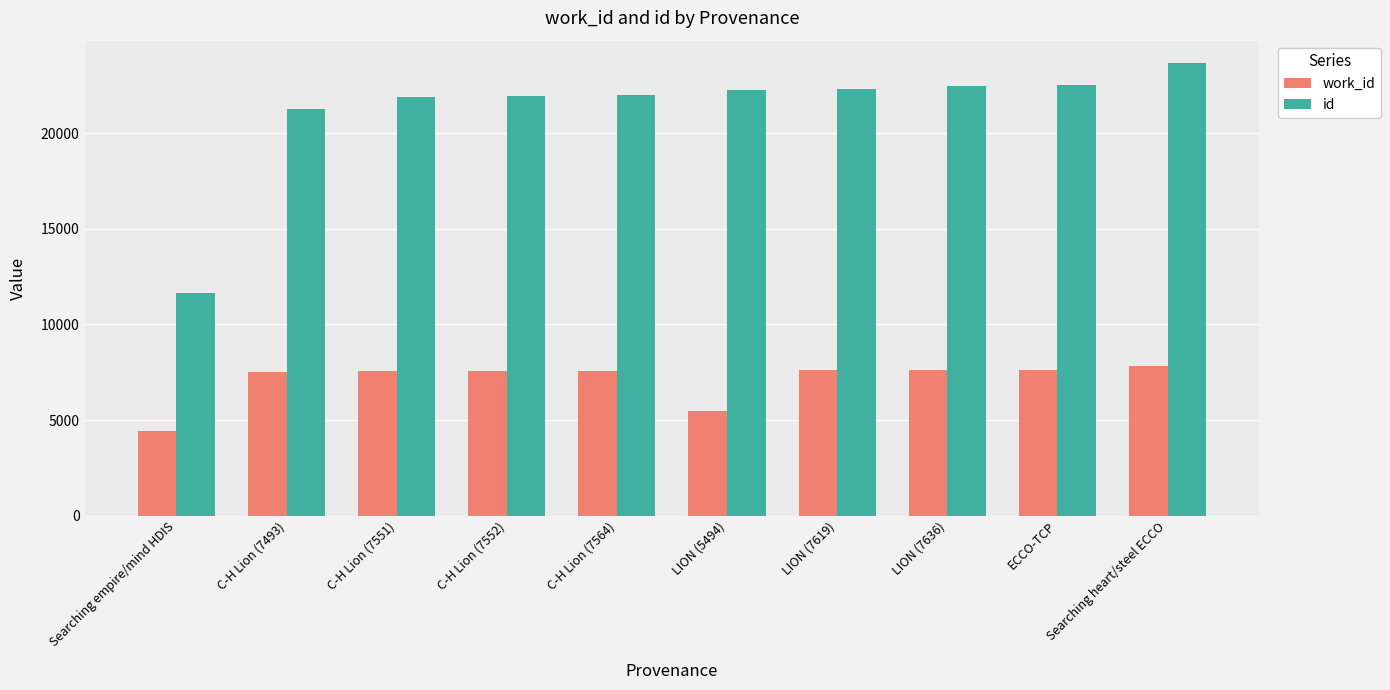

Is the value of id at Searching heart/steel ECCO greater than the value of work_id at C-H Lion (7551)?

Yes